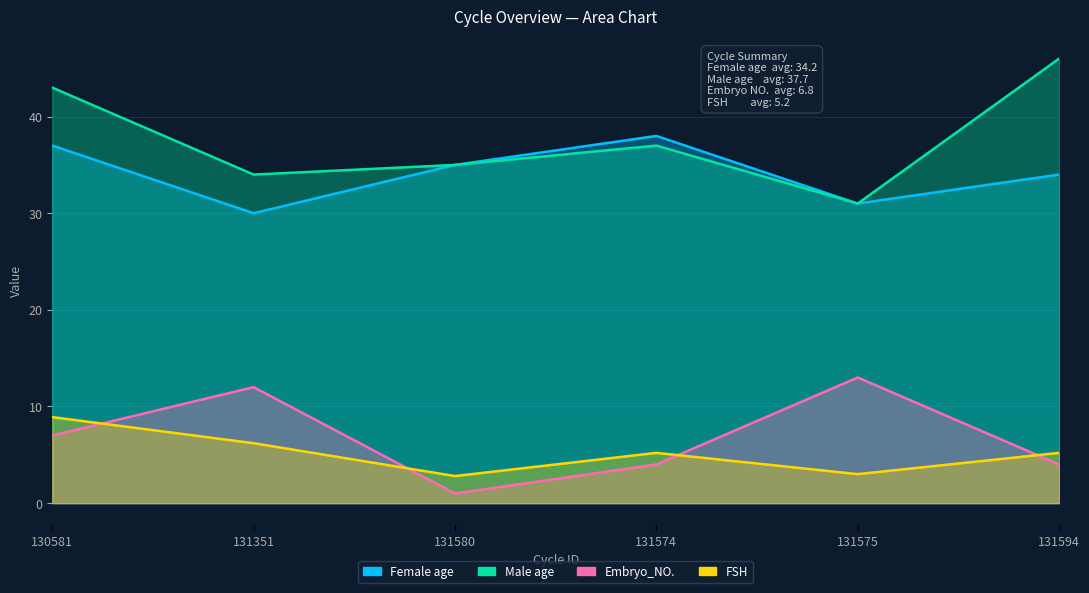

What is the label of the 6th point from the left?

131594